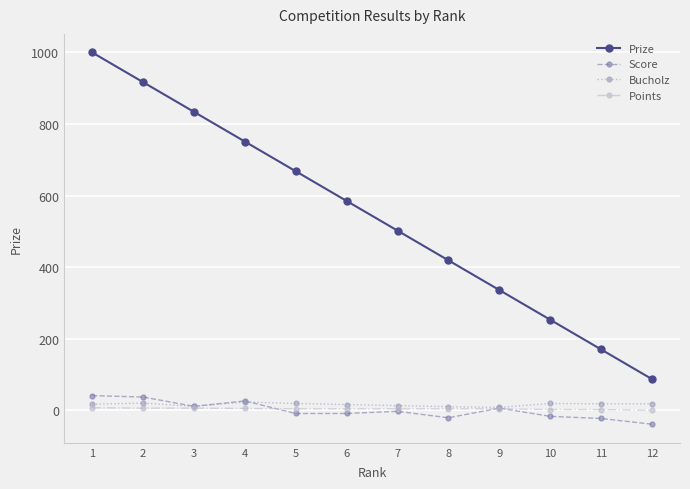

At which category is the sum across all series the highest?

1